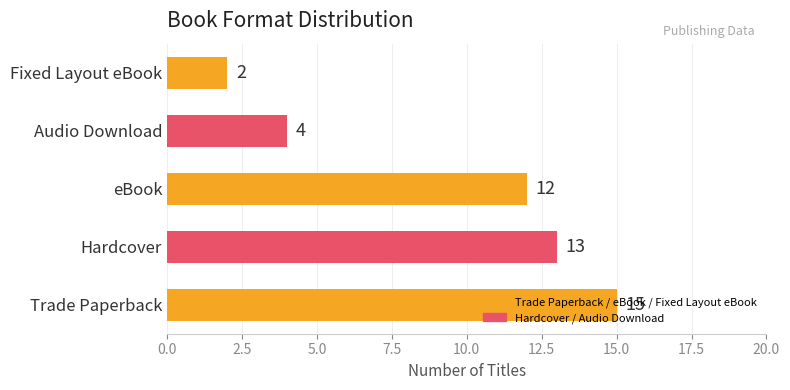

Rank the categories by value from highest to lowest.

Trade Paperback, Hardcover, eBook, Audio Download, Fixed Layout eBook